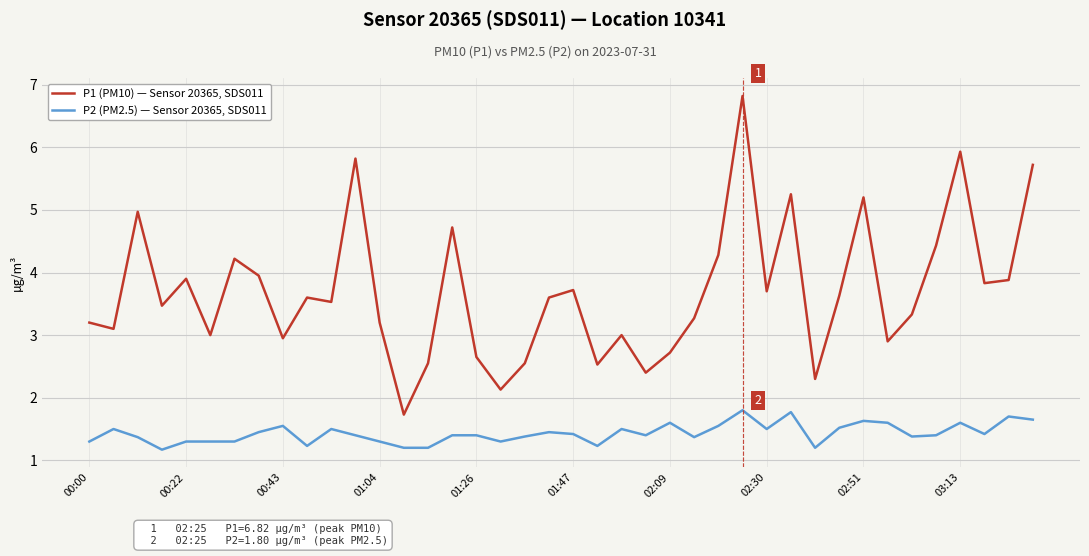

What is the maximum value for P2 (PM2.5) — Sensor 20365, SDS011?

1.8